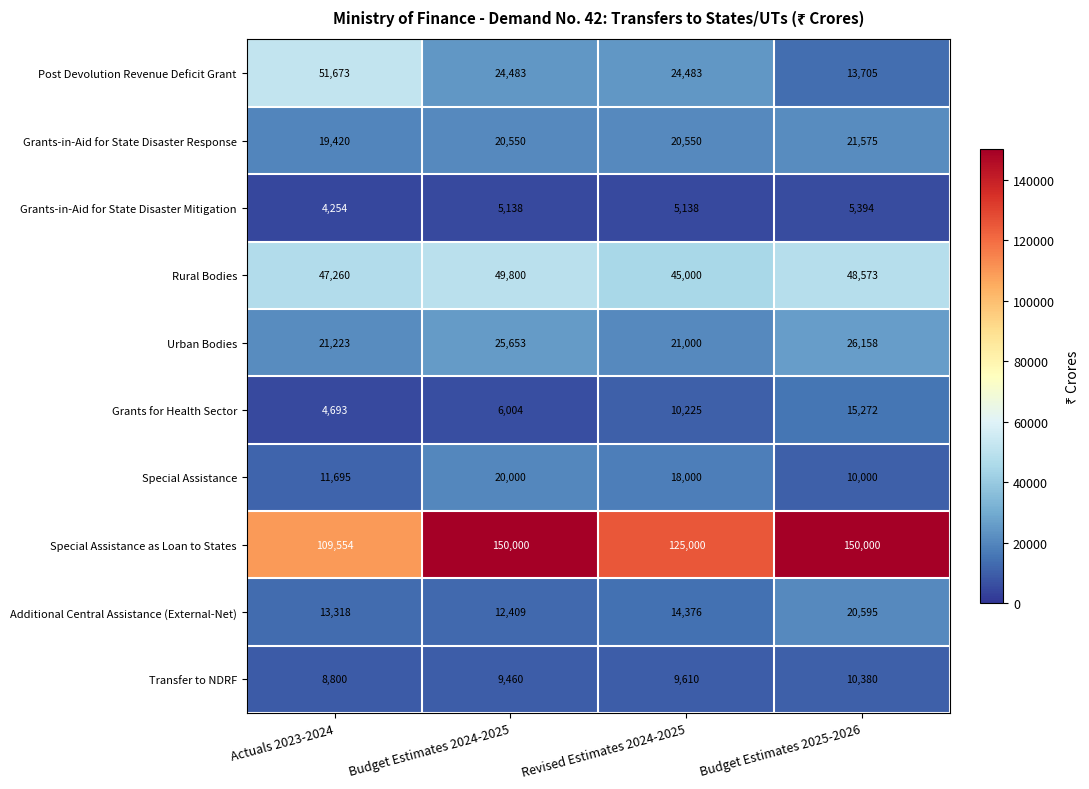

Which series has the widest spread of values?

Special Assistance as Loan to States